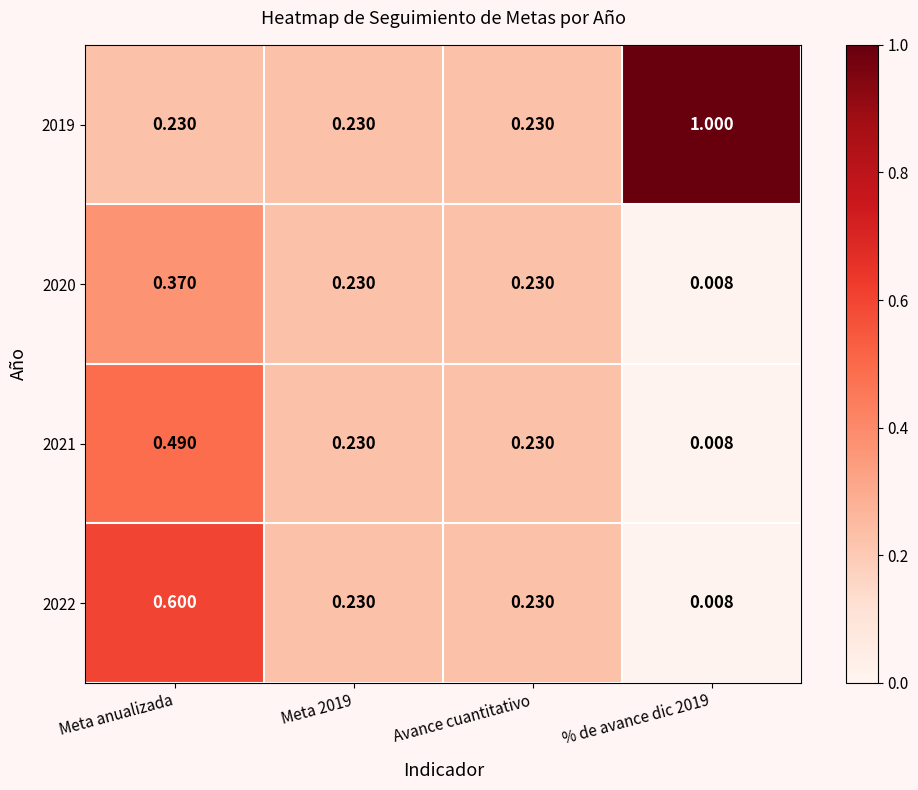

At which label does 2020 reach its peak?

Meta anualizada